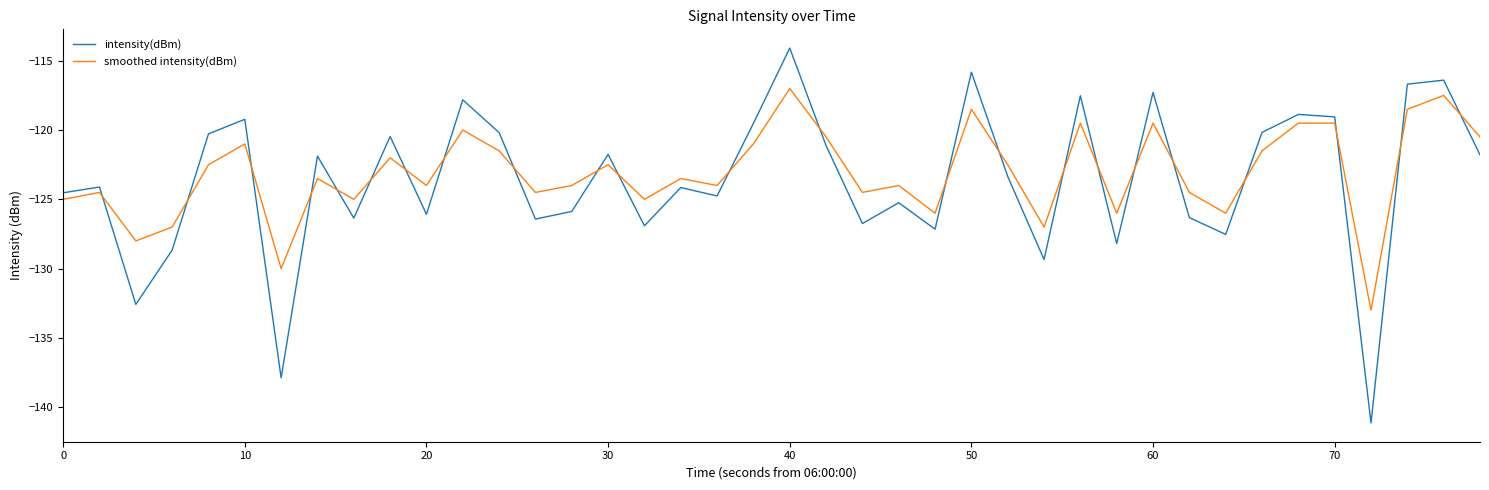

Rank the series by their maximum value, from highest to lowest.

intensity(dBm), smoothed intensity(dBm)